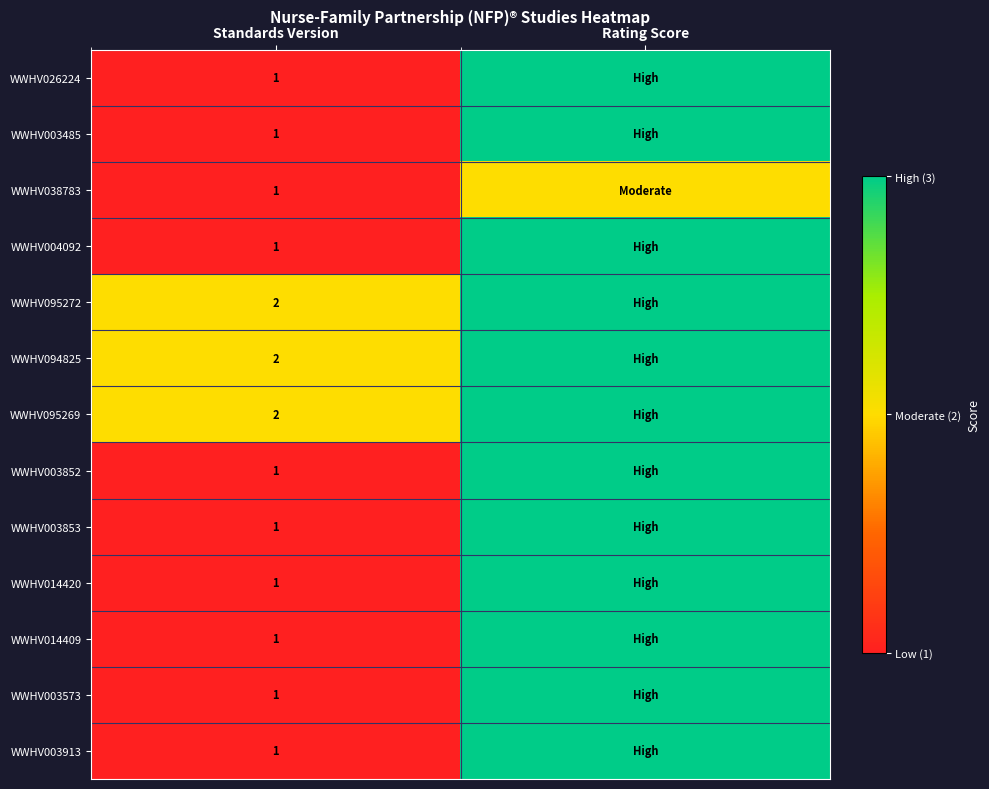

What is the total value across all series at Standards Version?

16